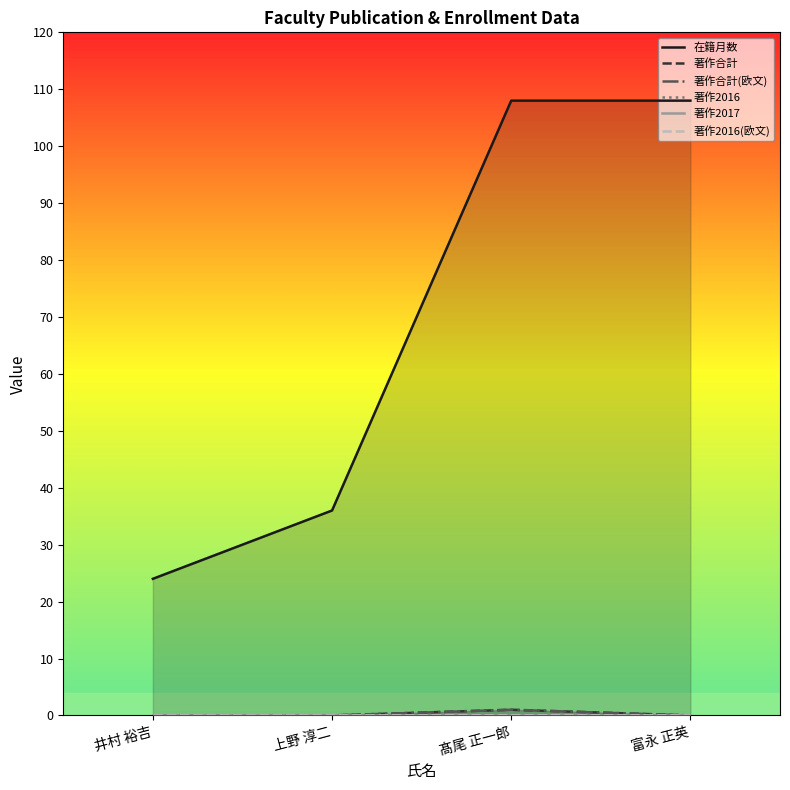

Reading left to right, transcribe all the data shown in this chart.

在籍月数: 井村 裕吉=24	上野 淳二=36	髙尾 正一郎=108	富永 正英=108
著作合計: 井村 裕吉=0	上野 淳二=0	髙尾 正一郎=1	富永 正英=0
著作合計(欧文): 井村 裕吉=0	上野 淳二=0	髙尾 正一郎=1	富永 正英=0
著作2016: 井村 裕吉=0	上野 淳二=0	髙尾 正一郎=0	富永 正英=0
著作2017: 井村 裕吉=0	上野 淳二=0	髙尾 正一郎=0	富永 正英=0
著作2016(欧文): 井村 裕吉=0	上野 淳二=0	髙尾 正一郎=0	富永 正英=0